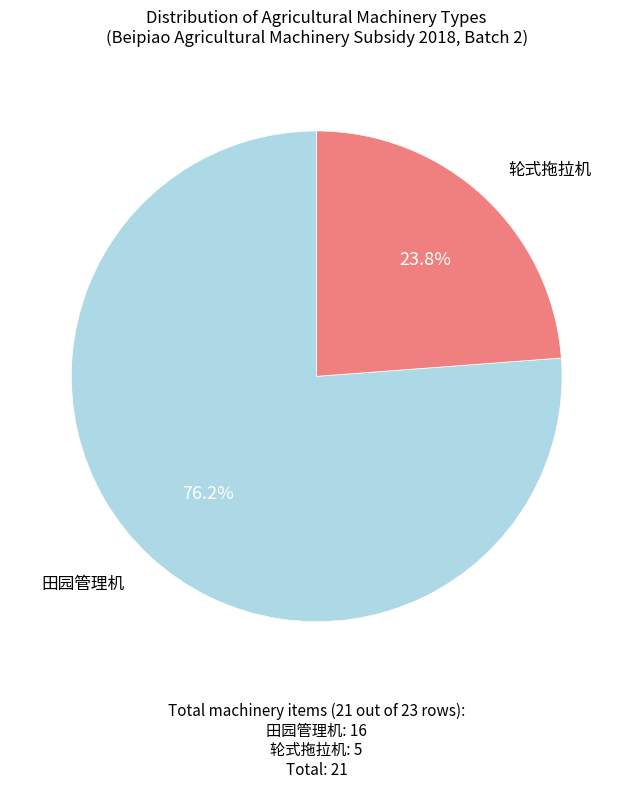

Is there a majority slice in this chart?

Yes